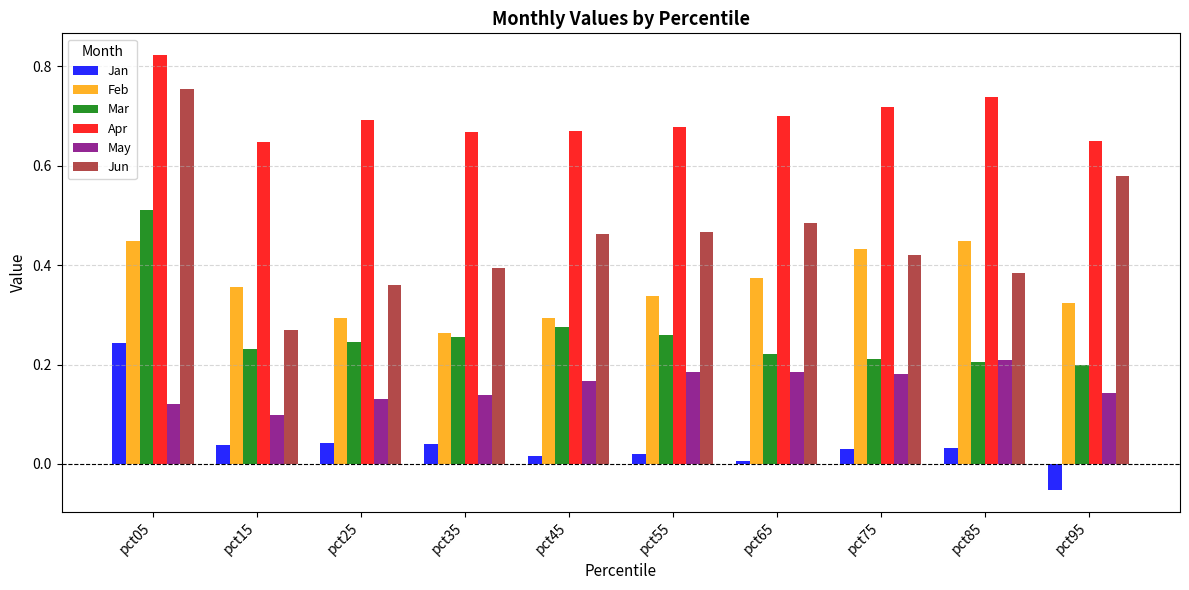

Rank the series by their maximum value, from lowest to highest.

May, Jan, Feb, Mar, Jun, Apr